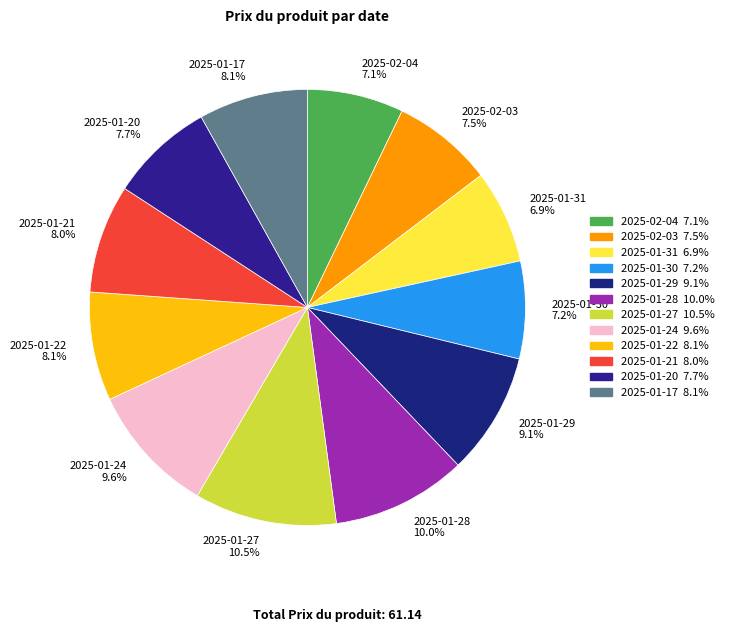

Count the number of slices in the pie.

12